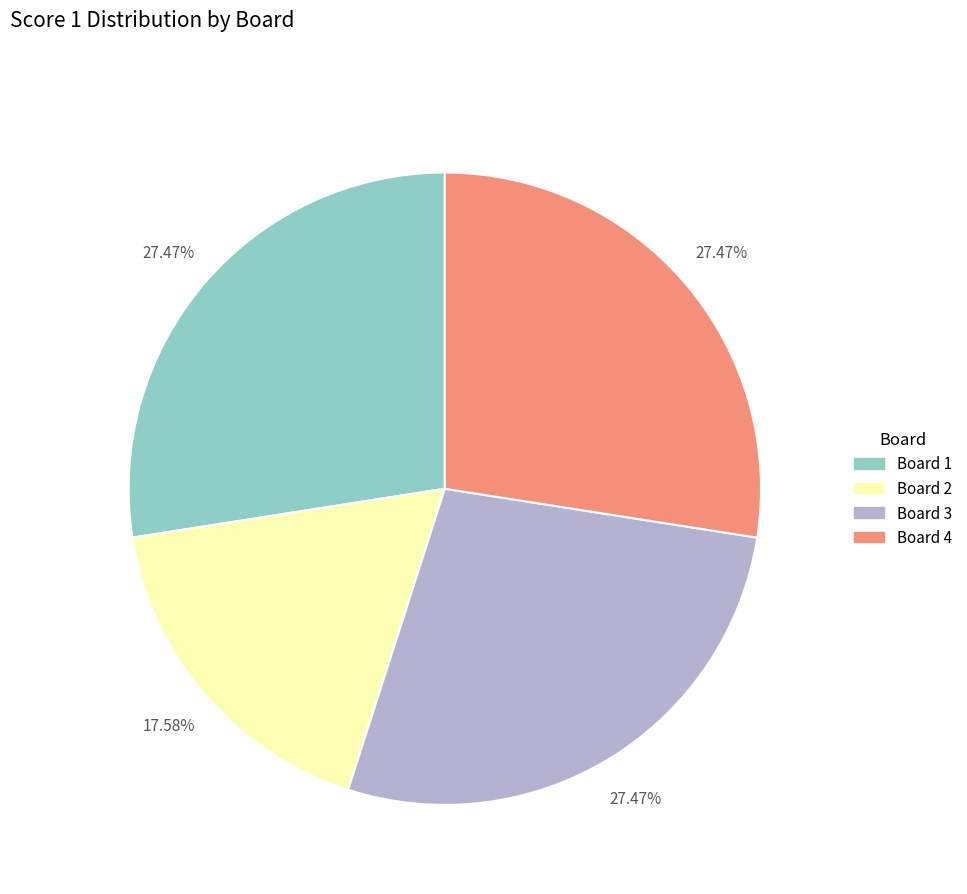

True or false: Board 2 accounts for 18% of the total.

True